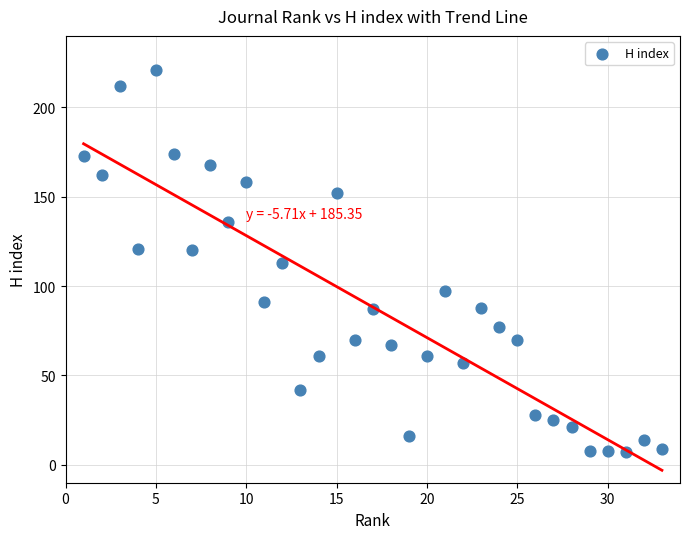

What is the range of X values (max minus min)?

32